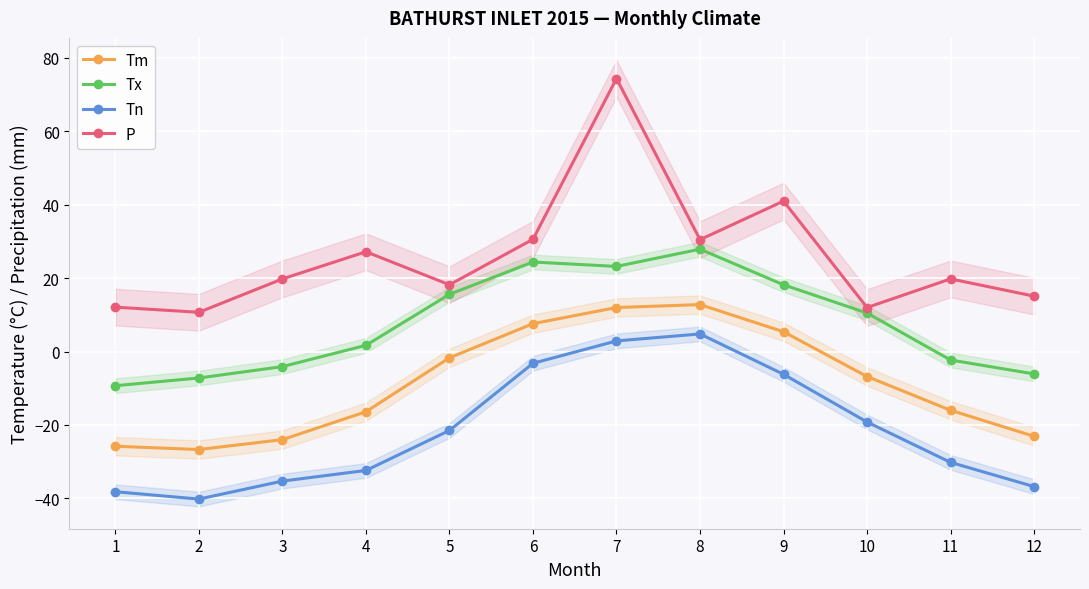

Which series changed the most between 2 and 7?

P